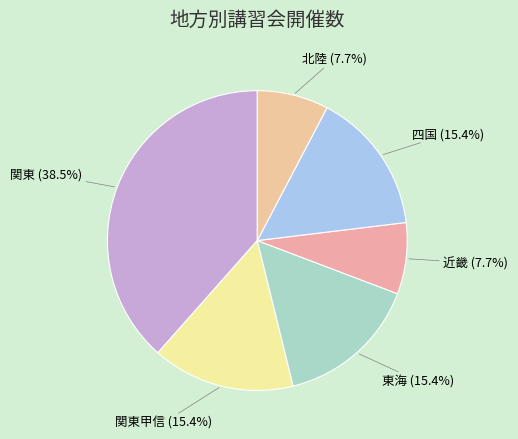

What percentage is the 四国 slice, to the nearest percent?

15%